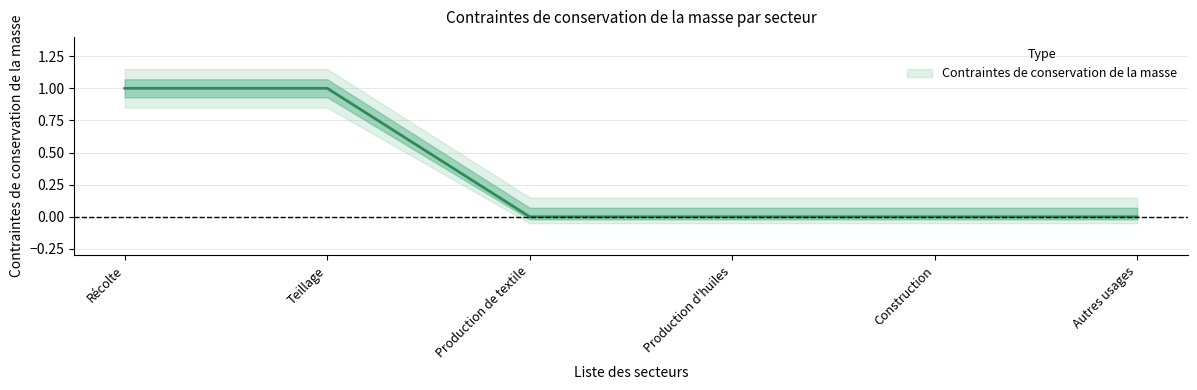

How many distinct data groups are displayed?

1